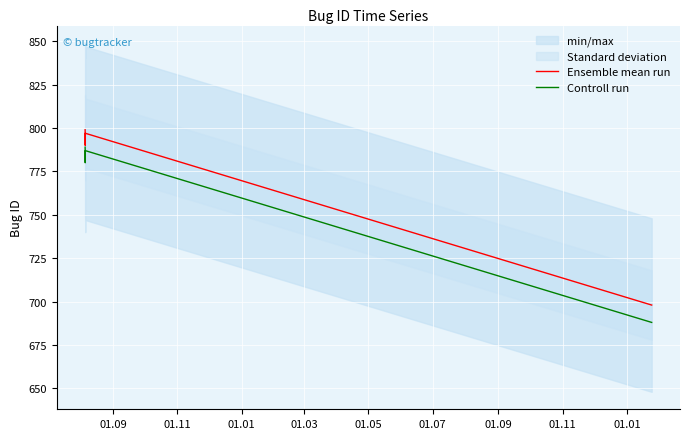

List the series in order of their peak value, lowest first.

Controll run, Ensemble mean run